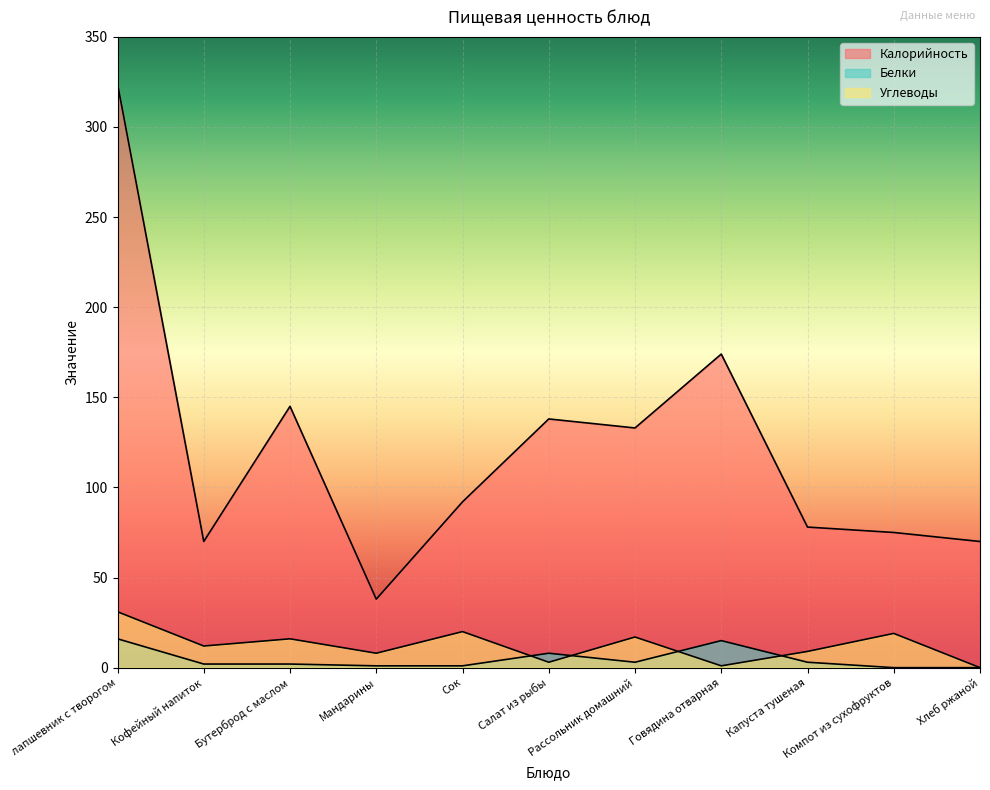

What is the label of the 6th point from the right?

Салат из рыбы